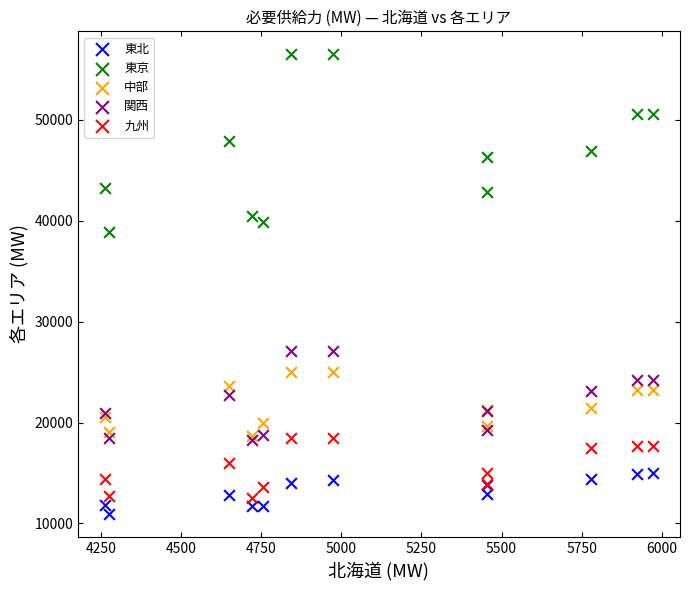

Which series has the largest Y range (max minus min)?

東京